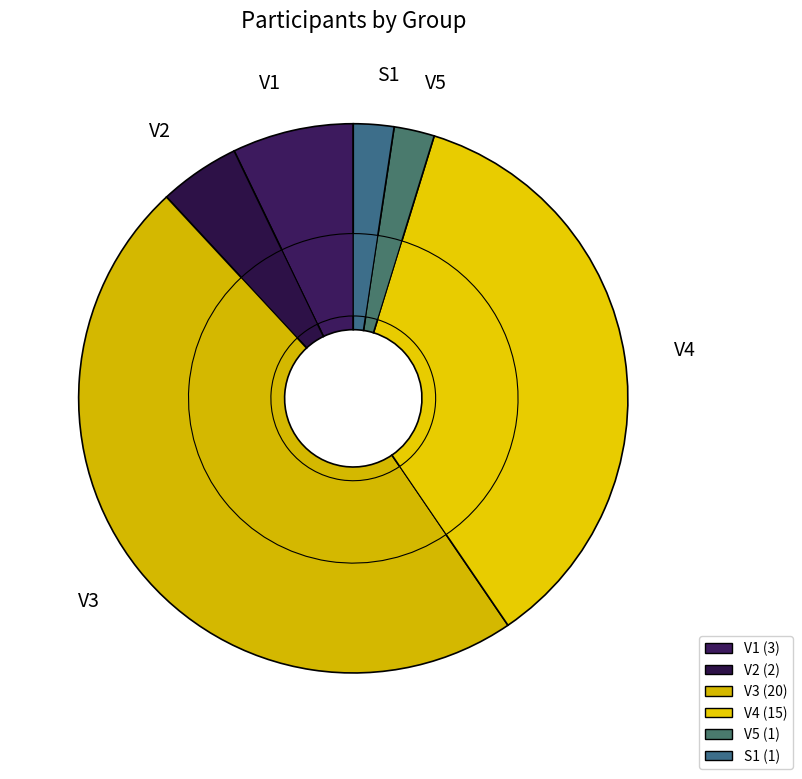

What portion of the pie excludes V2?

95.2%